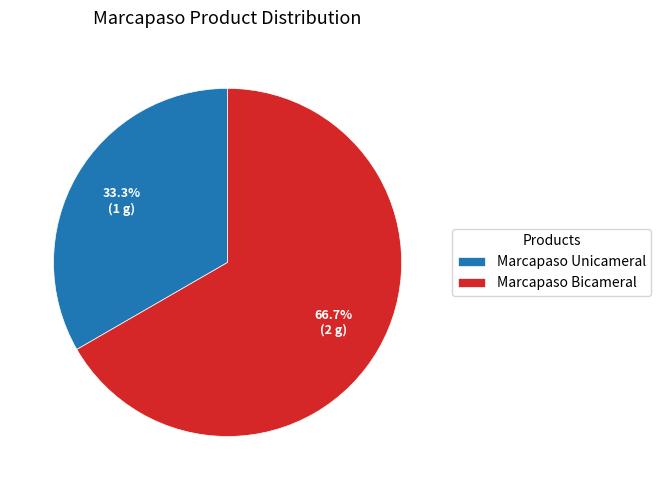

What percentage is the Marcapaso Bicameral slice, to the nearest percent?

67%